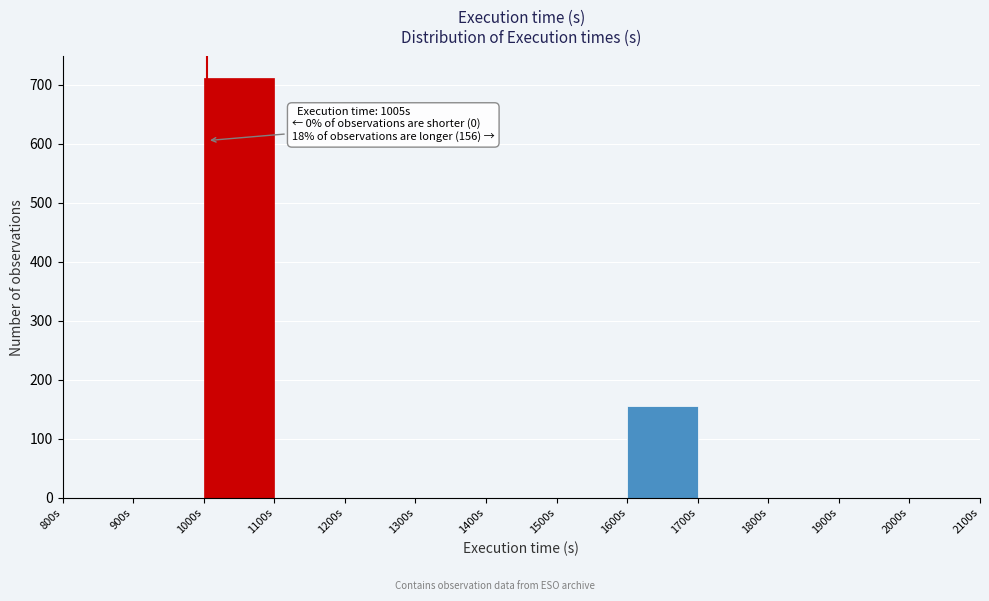

Which range on the x-axis has the tallest bar?

1000 to 1100